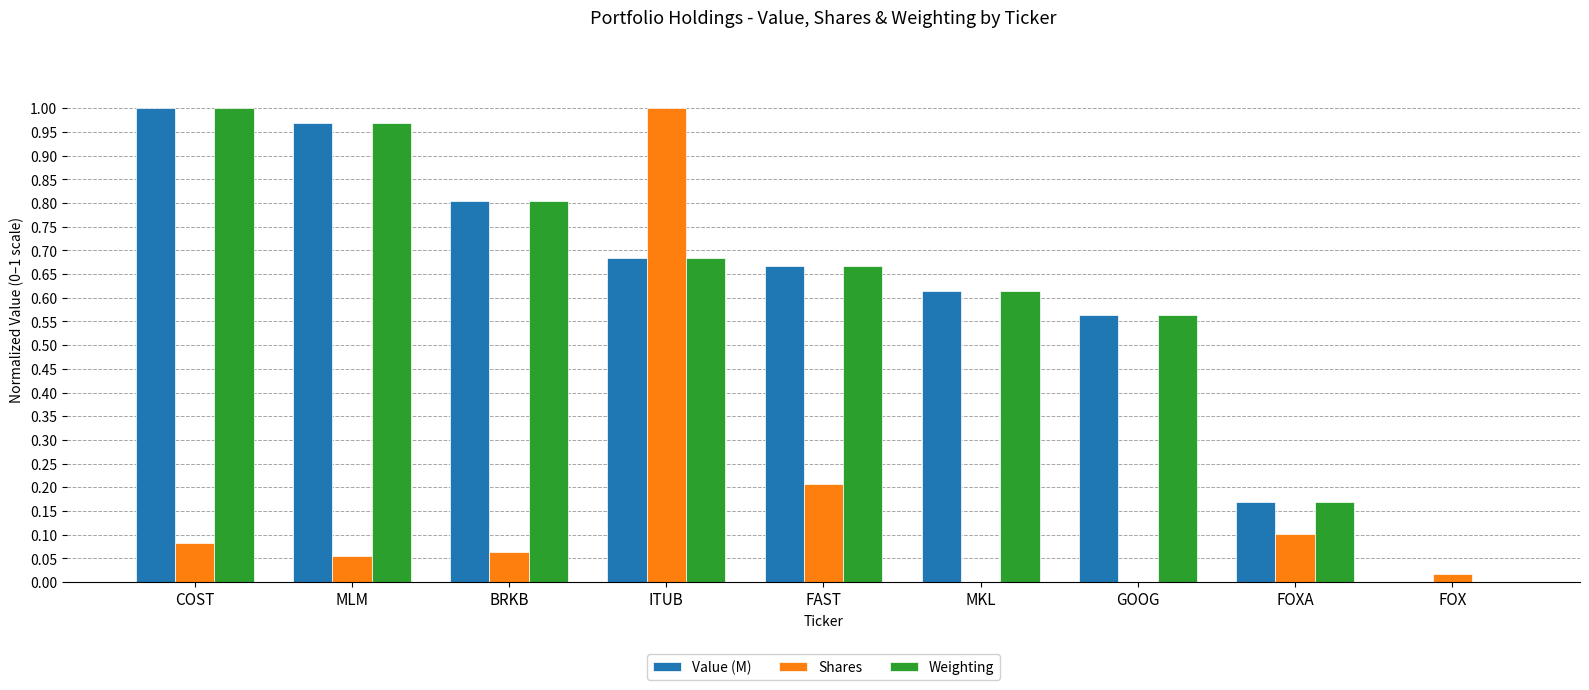

How many values in the Value (M) series exceed 0?

8